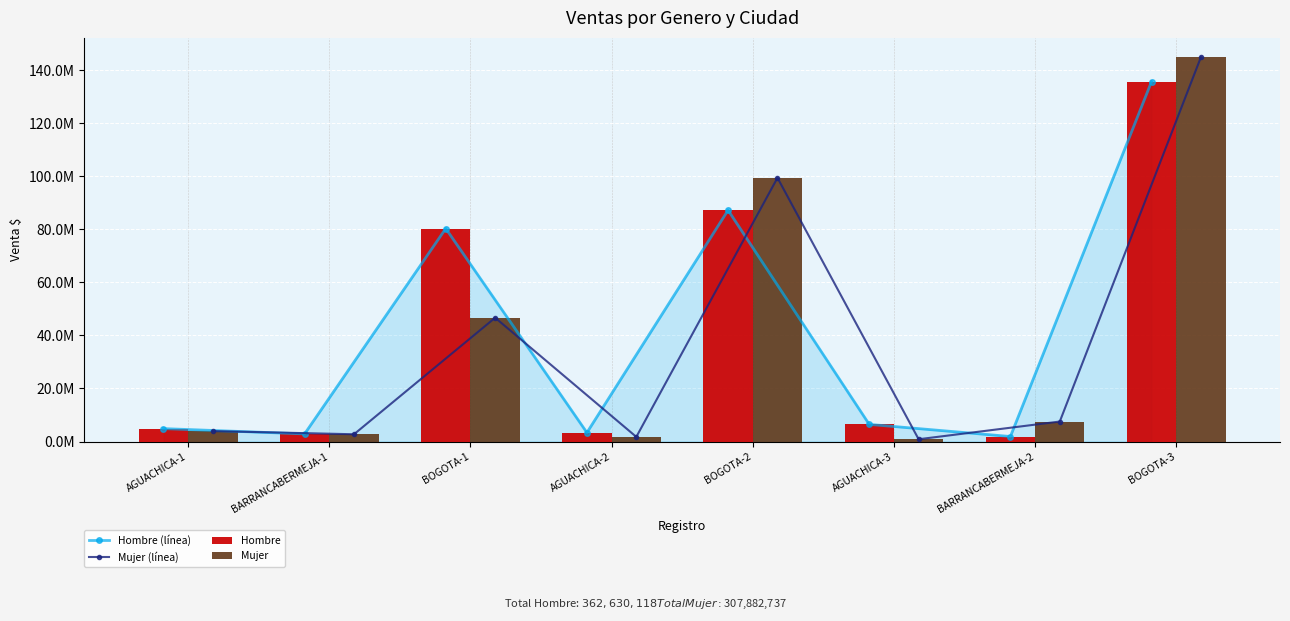

Where is Mujer (línea) nearest to the value 72912565?

BOGOTA-1